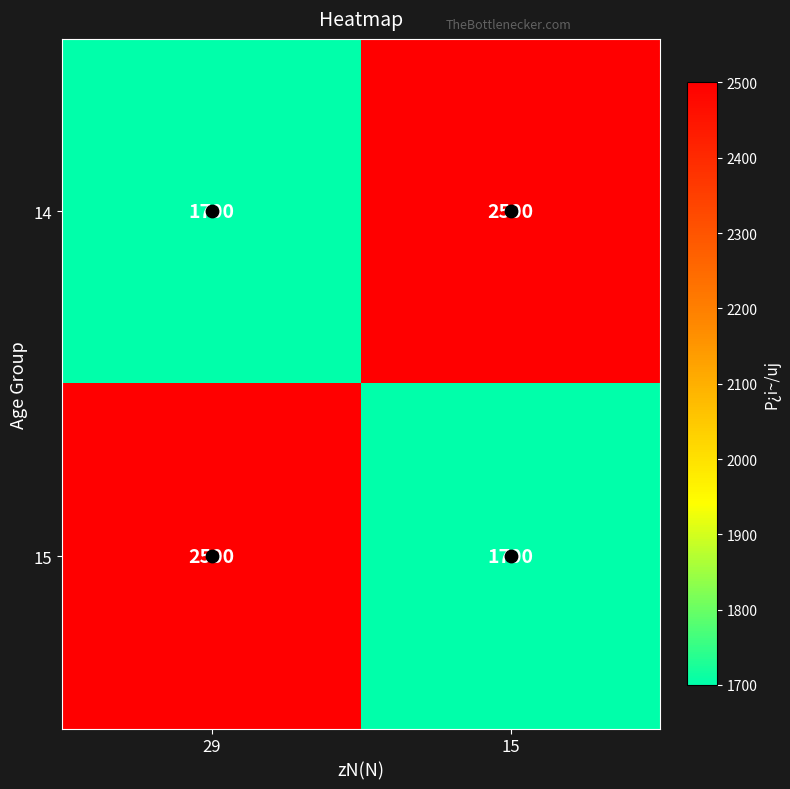

What is the difference between the 15 values at 29 and 15?

800